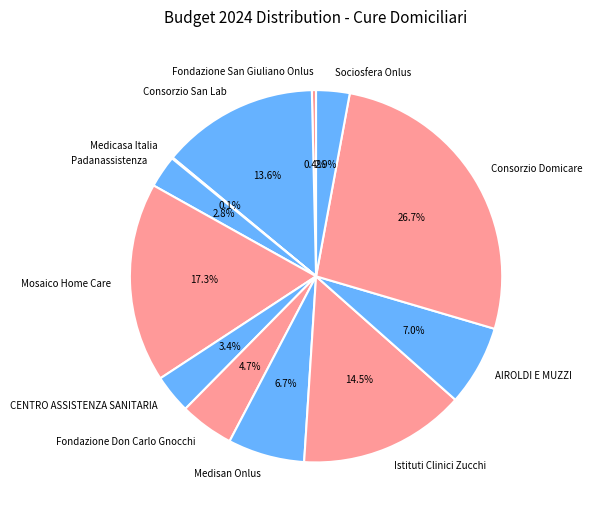

True or false: Consorzio San Lab accounts for 14% of the total.

True